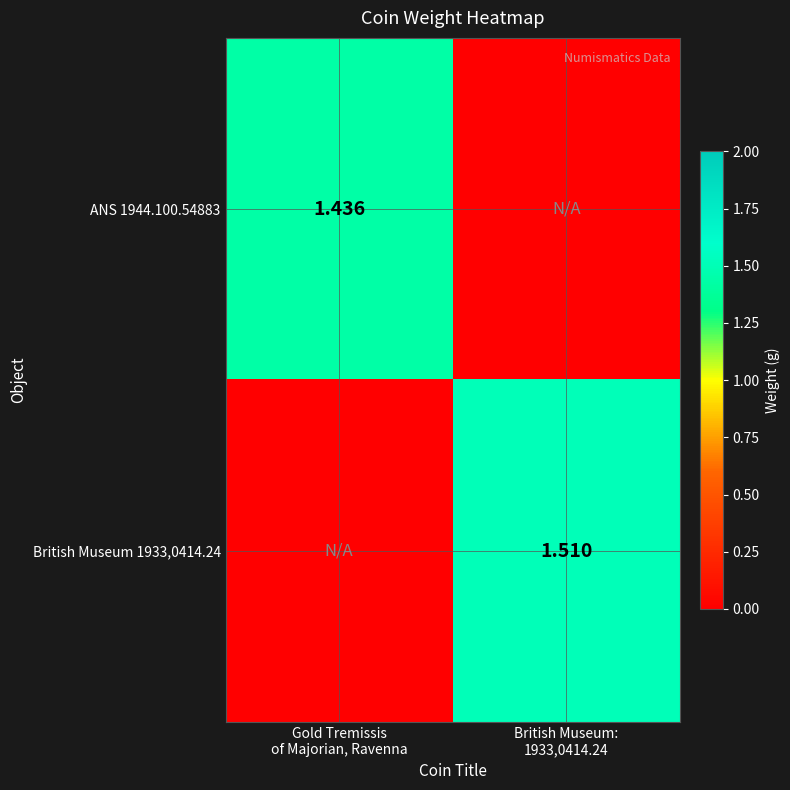

What is the spread (max minus min) of values at British Museum:
1933,0414.24?

1.5